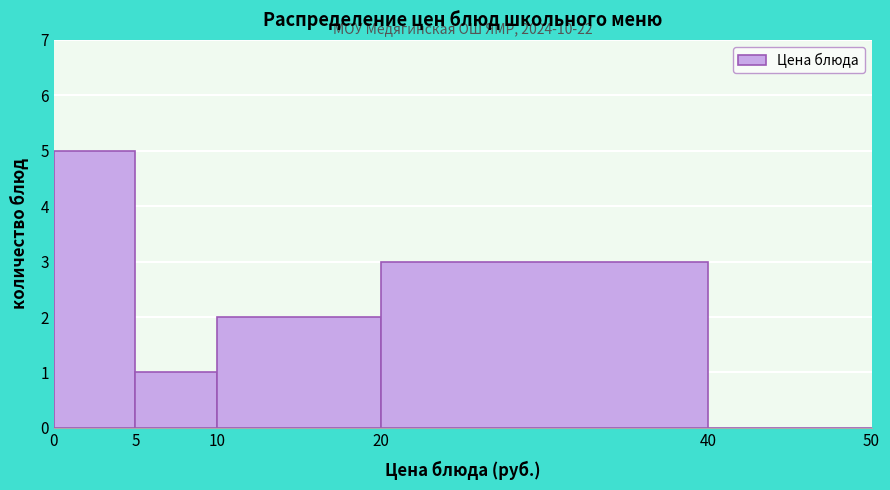

Which range on the x-axis has the tallest bar?

0 to 5